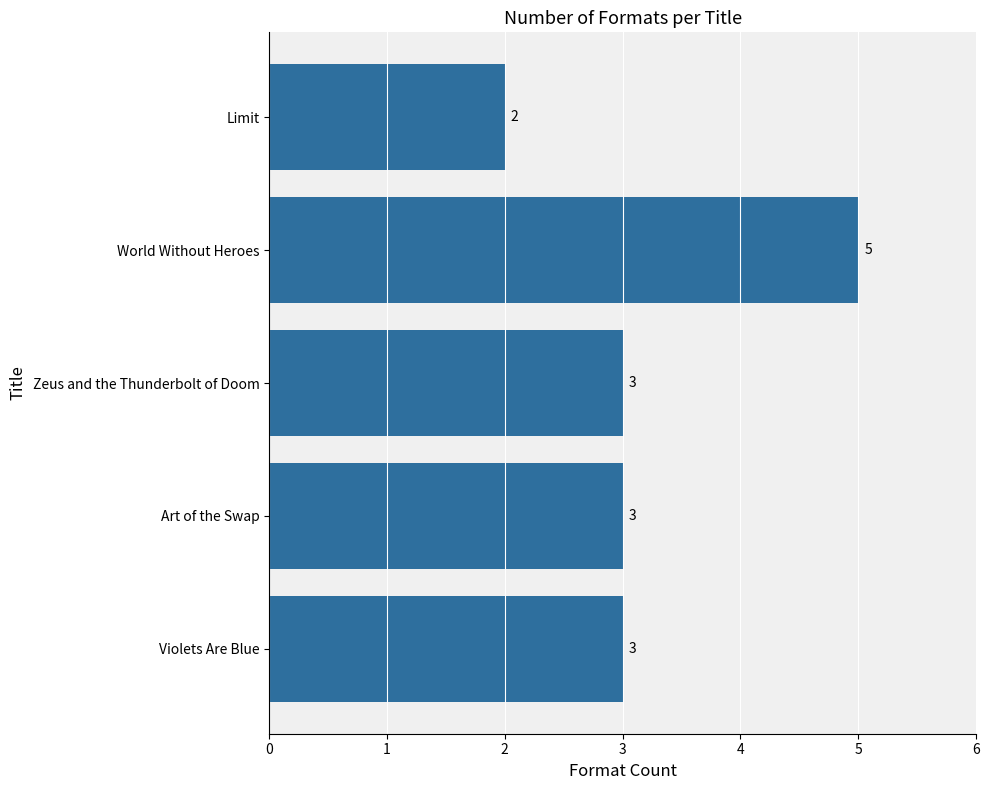

Are the bars grouped side by side (vs. stacked)?

No